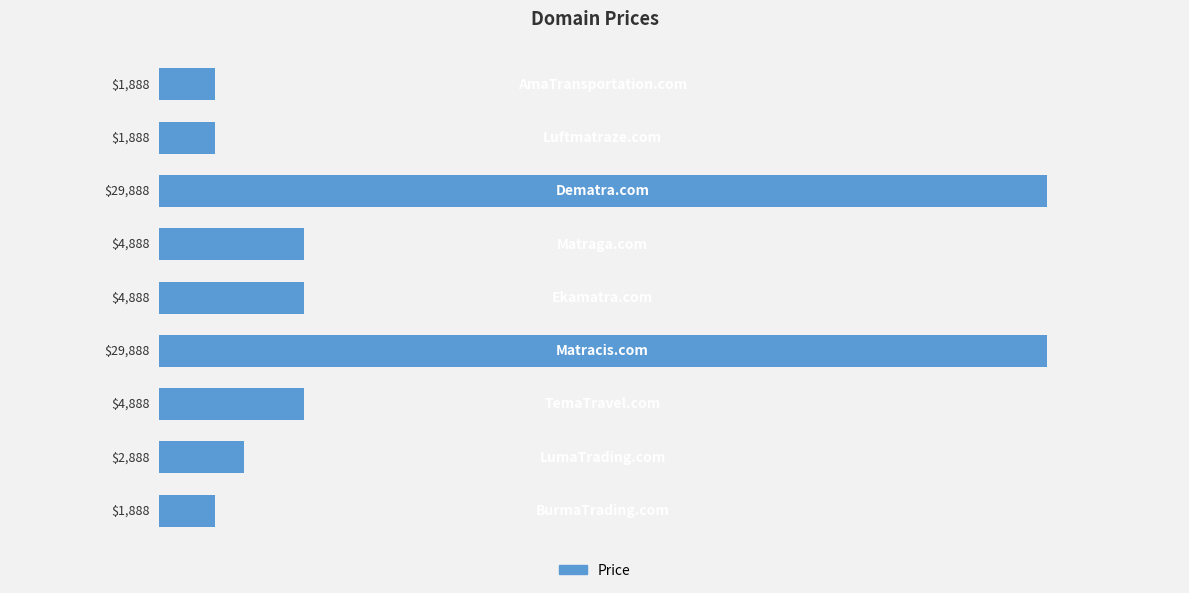

What is the greatest value displayed?

29888